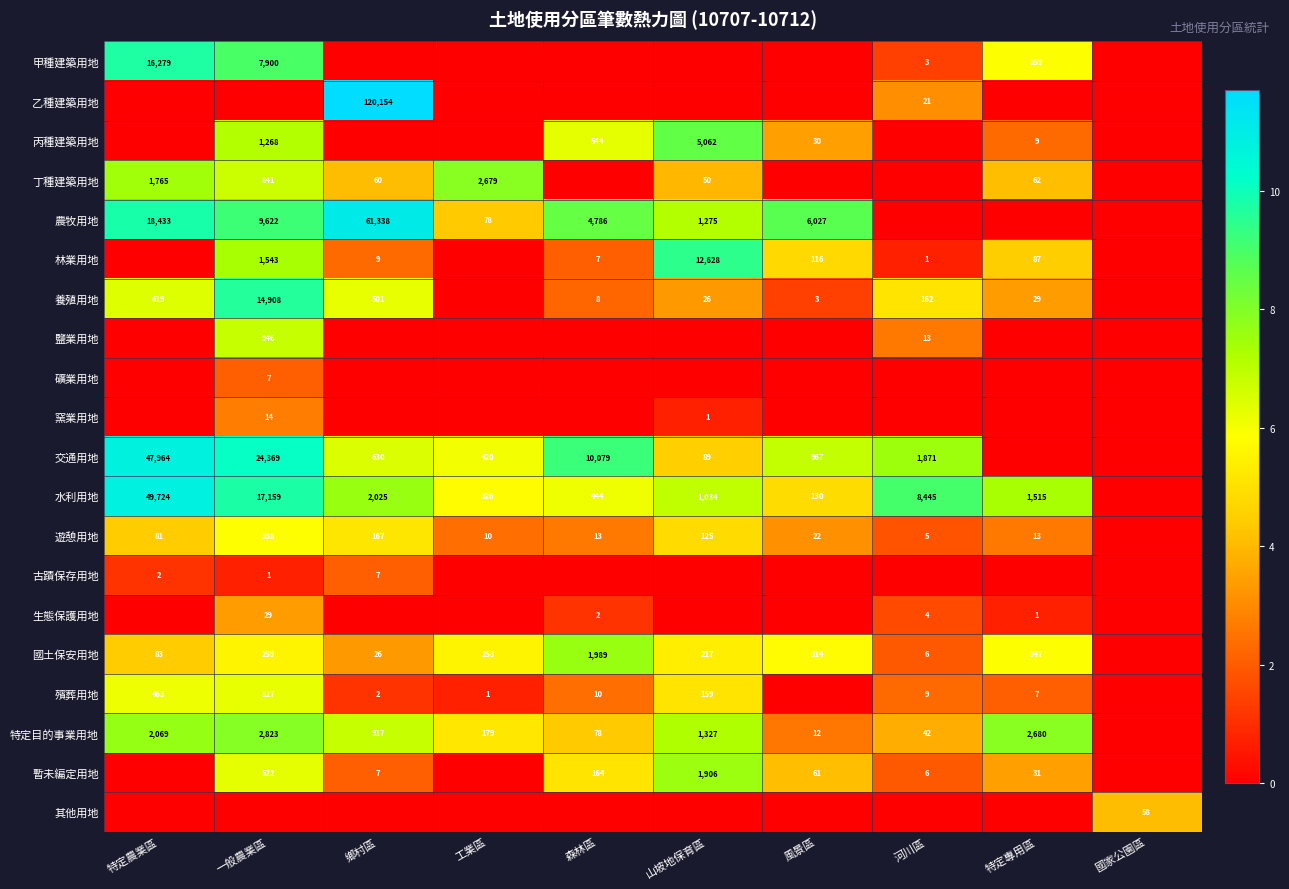

Is it true that 水利用地 equals 3566 at 鄉村區?

False